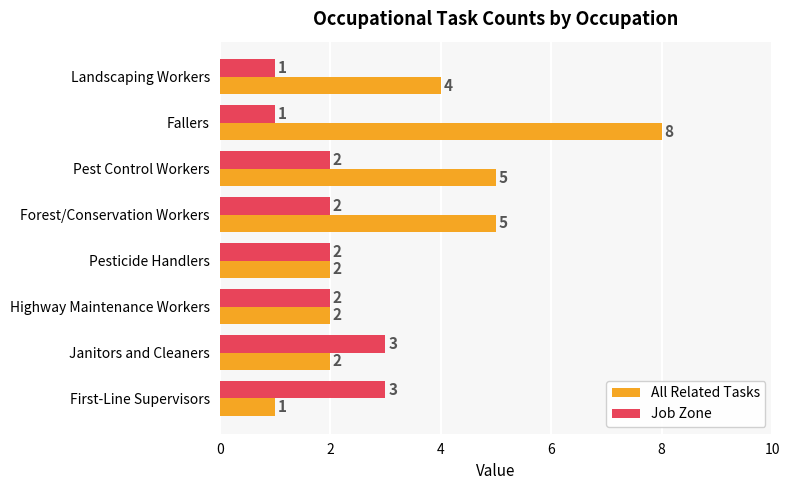

At which category is the sum across all series the highest?

Fallers